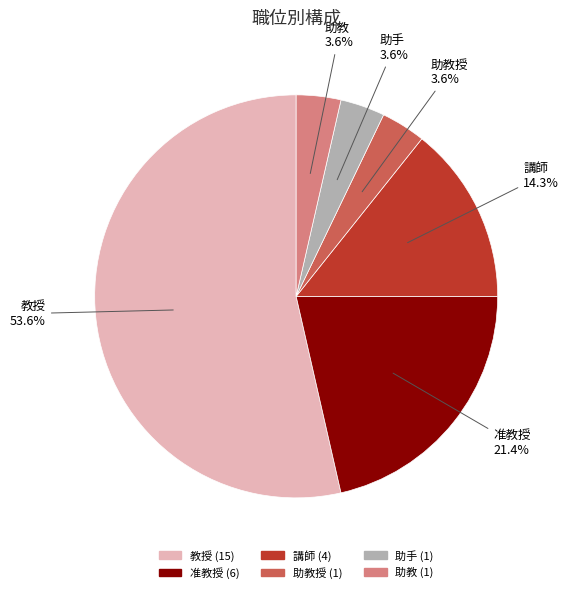

Is there a majority slice in this chart?

Yes